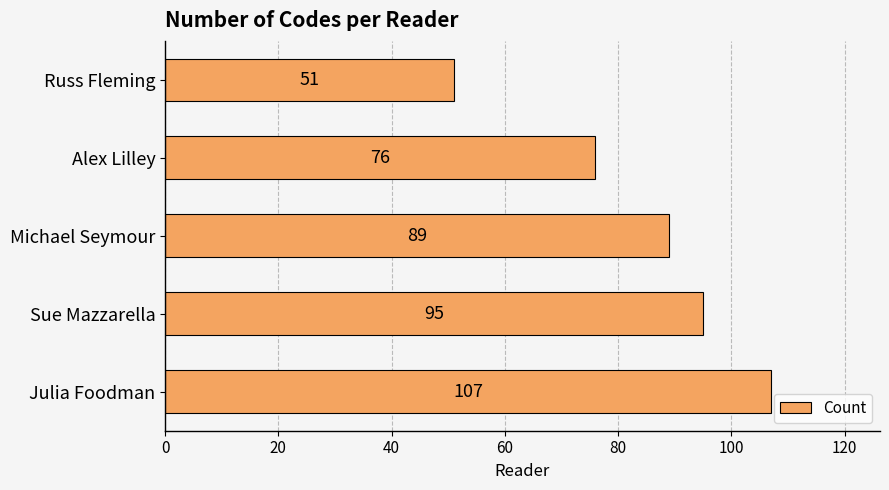

Does the chart contain any negative values?

No